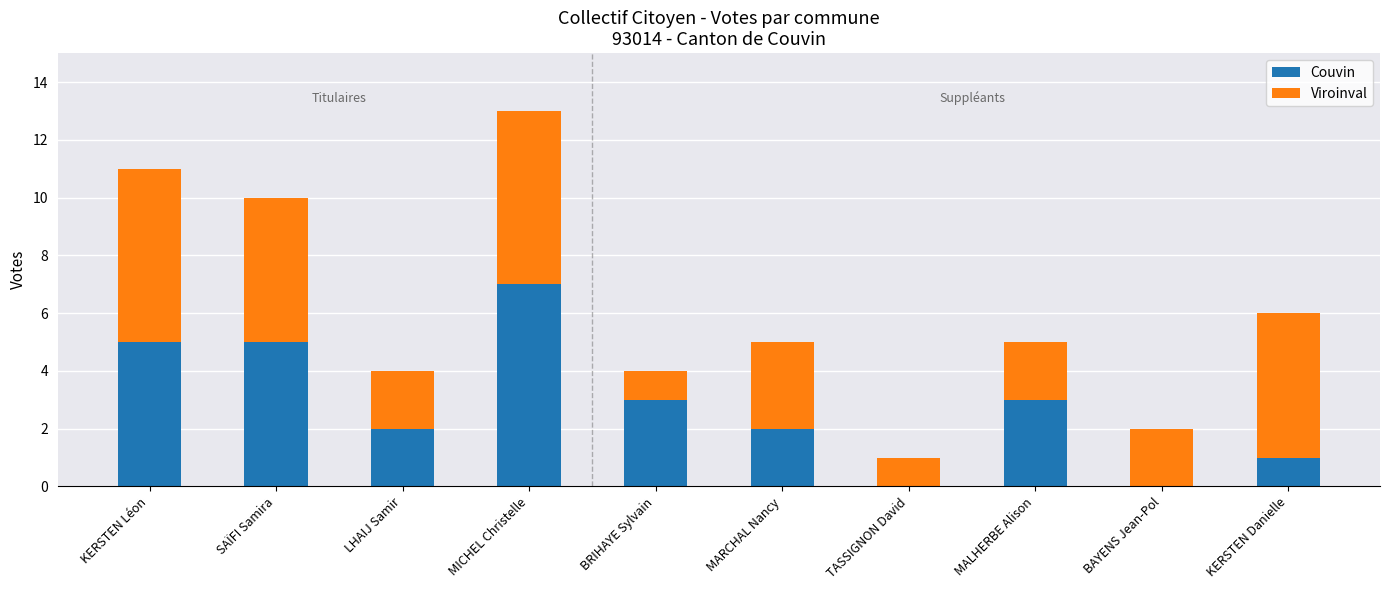

What are all the series names shown in the legend?

Couvin, Viroinval